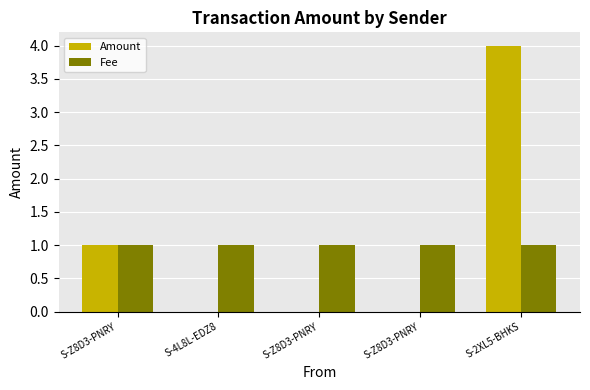

How many data points does each series have?

5